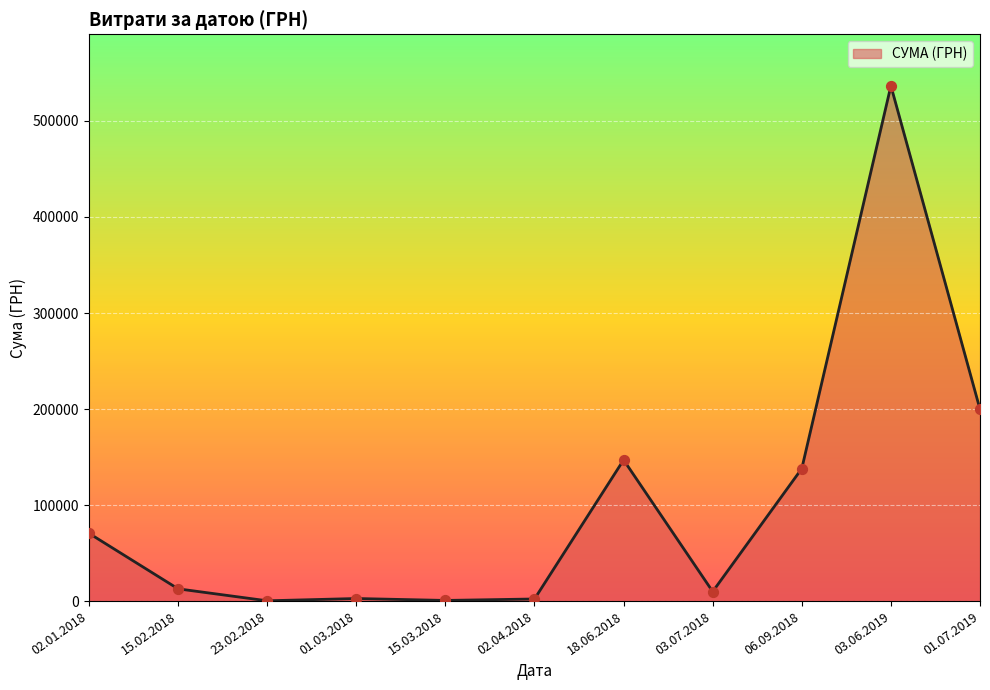

Between 23.02.2018 and 02.01.2018, which is larger?

02.01.2018